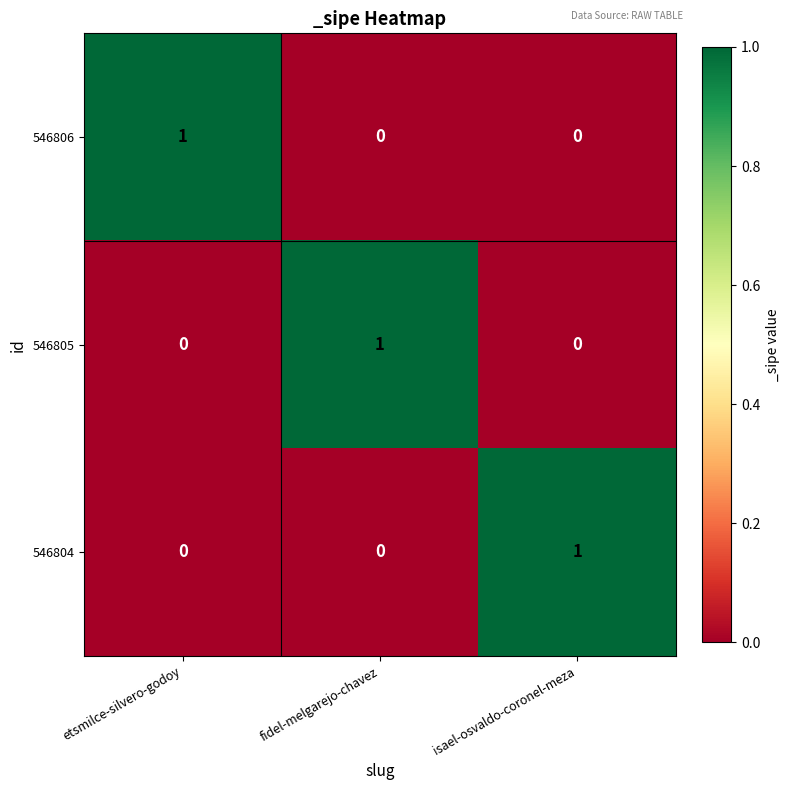

What is the spread (max minus min) of values at etsmilce-silvero-godoy?

1